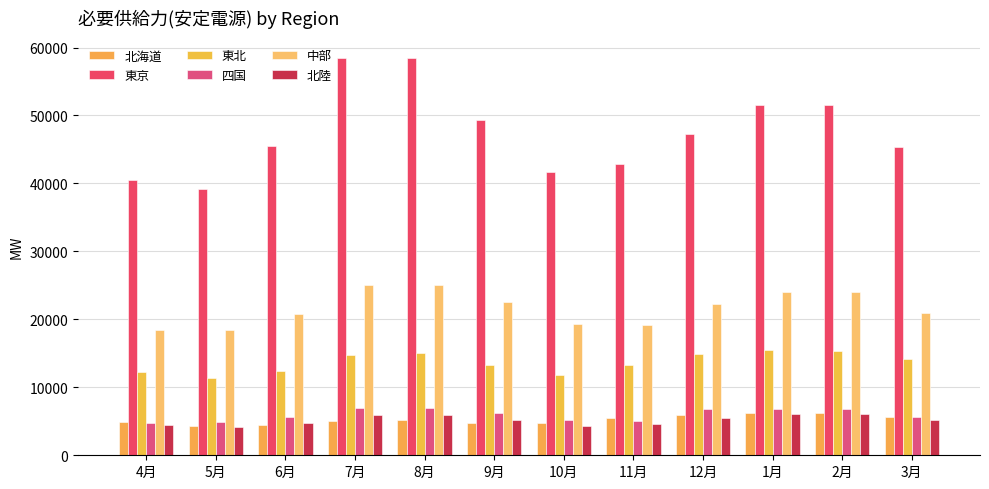

Which series has the largest total across all categories?

東京